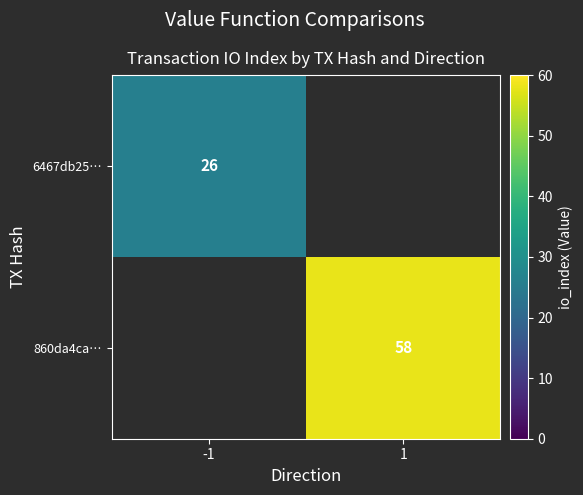

Is it true that 860da4ca… equals 58 at 1?

True